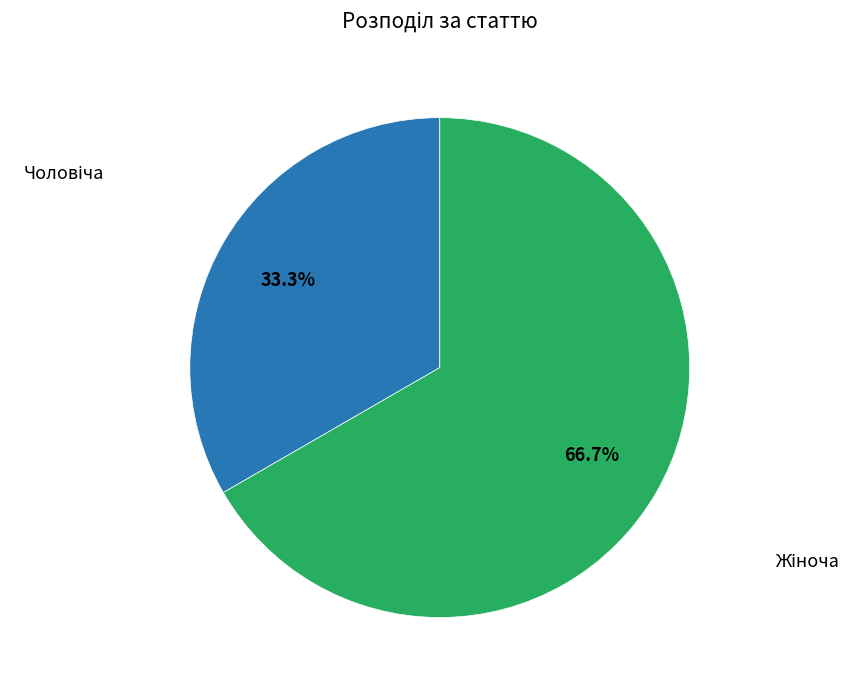

Is there any slice that represents more than half of the pie?

Yes